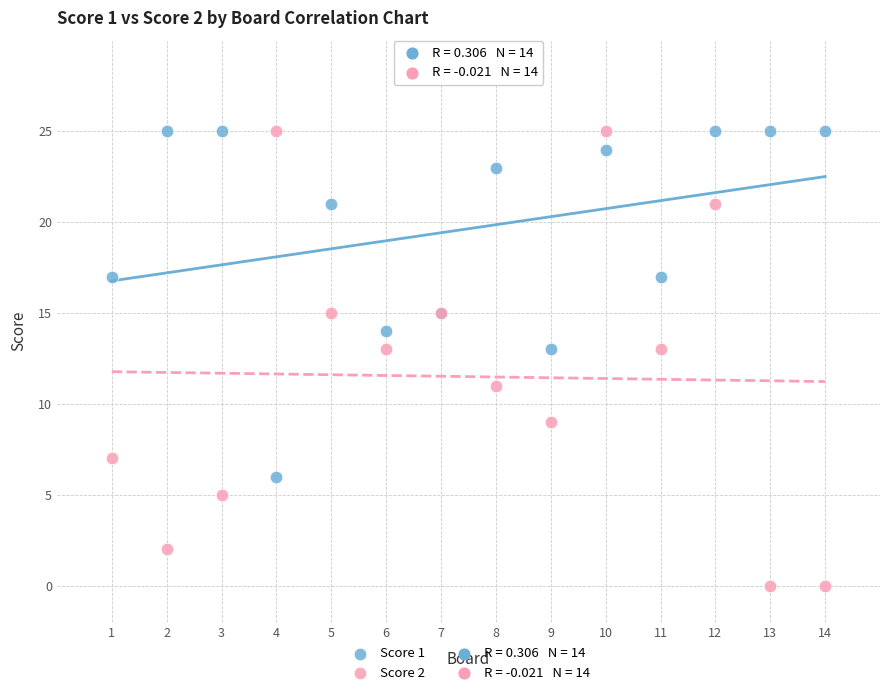

What is the X range (max minus min) for the scatter plot?

13